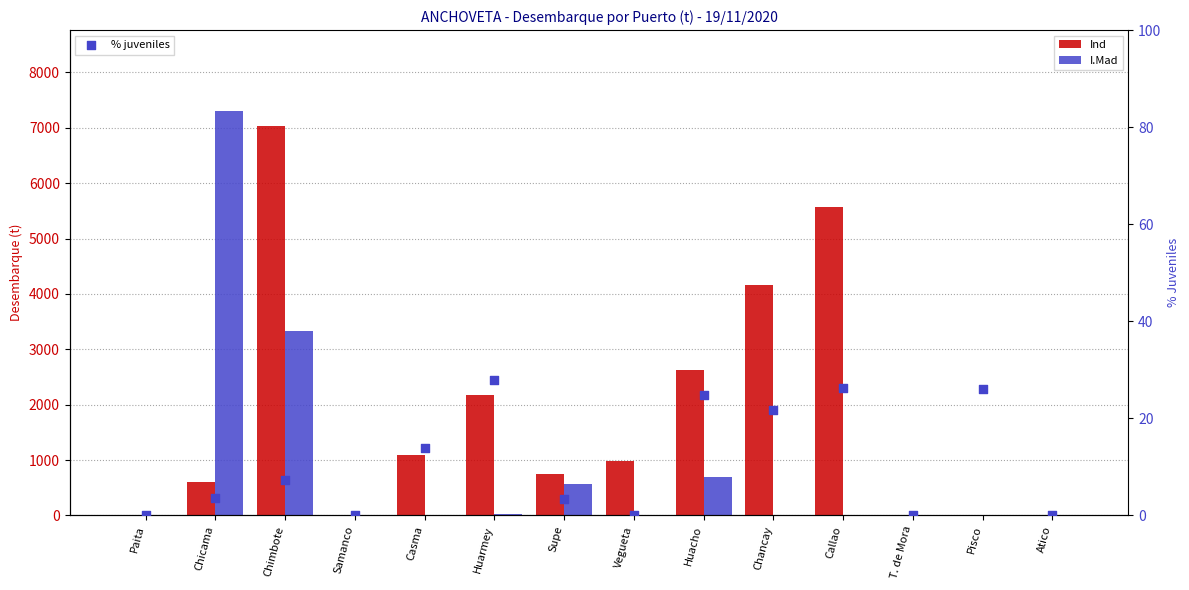

At how many categories does at least one series exceed 1753?

6